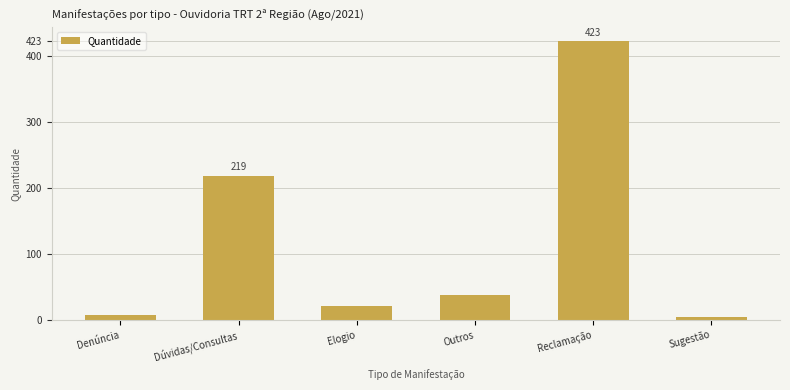

Reading right to left, list all the values displayed in this chart.

Sugestão=4	Reclamação=423	Outros=38	Elogio=22	Dúvidas/Consultas=219	Denúncia=7